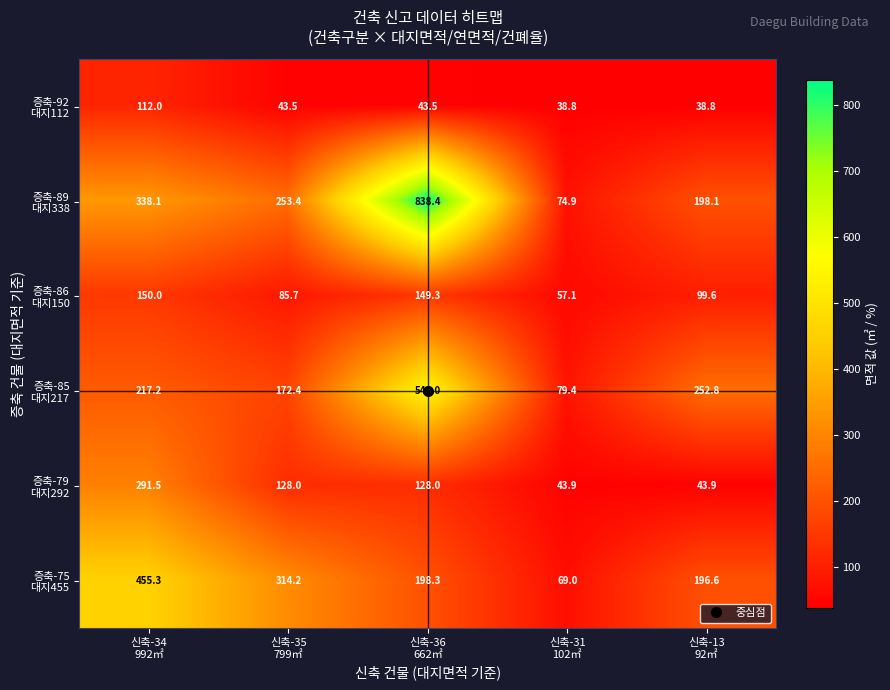

What is the smallest value displayed?

38.8